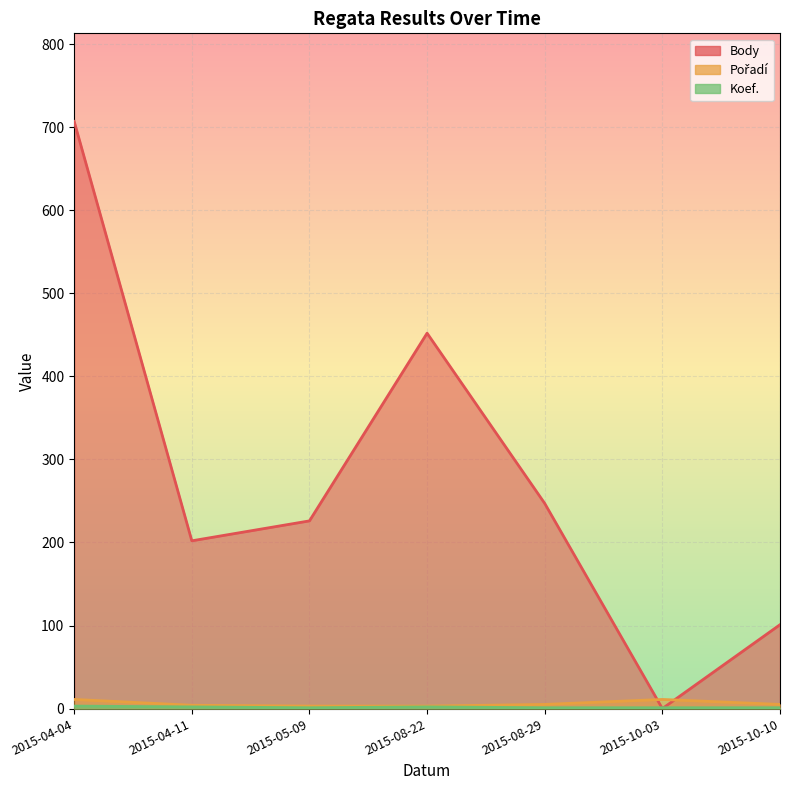

Reading right to left, what are all the values shown in this chart?

Body: 2015-10-10=101	2015-10-03=0	2015-08-29=247	2015-08-22=452	2015-05-09=226	2015-04-11=202	2015-04-04=707
Pořadí: 2015-10-10=5	2015-10-03=11	2015-08-29=5	2015-08-22=3	2015-05-09=3	2015-04-11=4	2015-04-04=11
Koef.: 2015-10-10=1	2015-10-03=1	2015-08-29=1	2015-08-22=2	2015-05-09=1	2015-04-11=2	2015-04-04=3